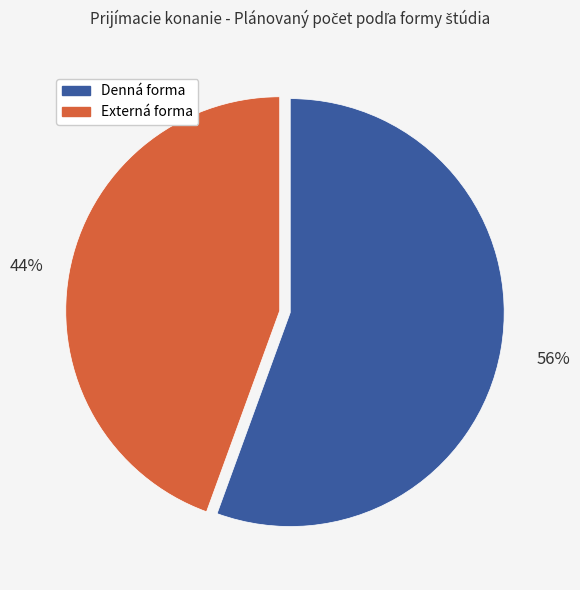

To the nearest percent, what is the average slice percentage?

50%